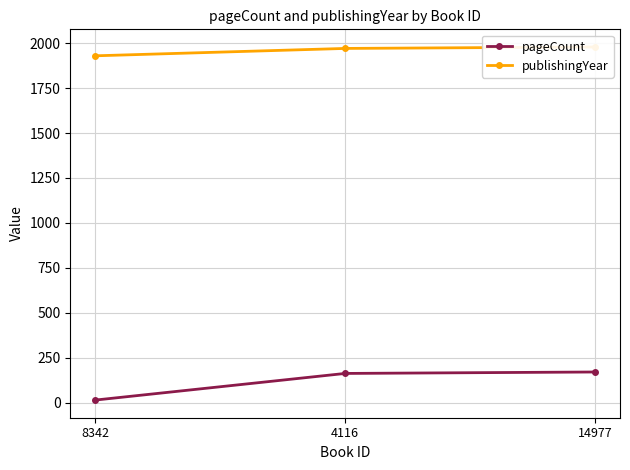

What is the difference between the maximum and minimum values in the pageCount series?

156